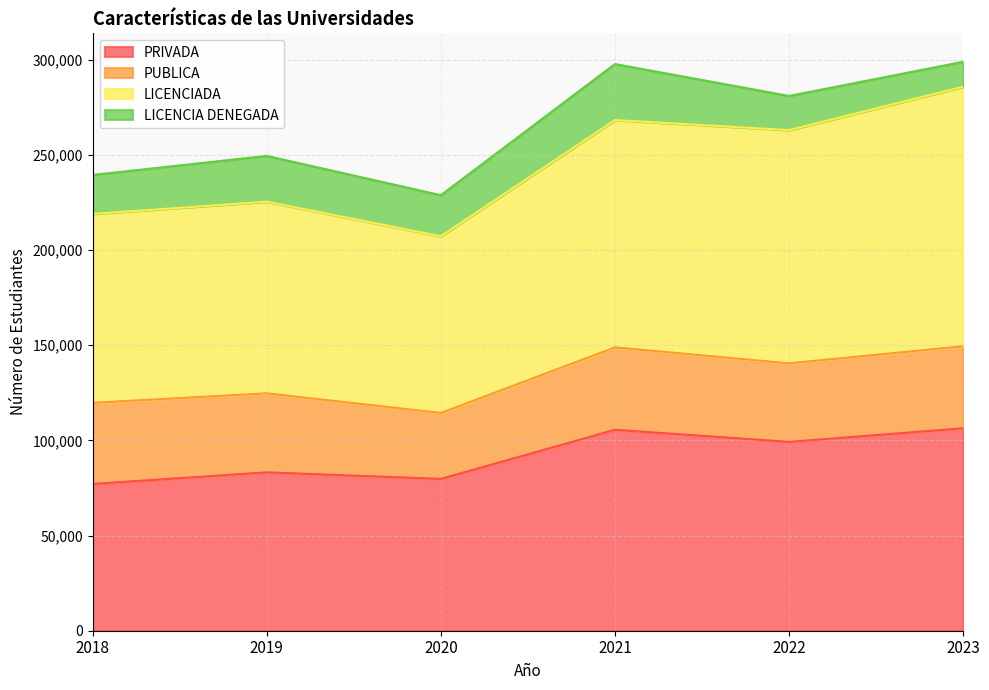

The PRIVADA series shows 77097 at 2018. True or false?

True